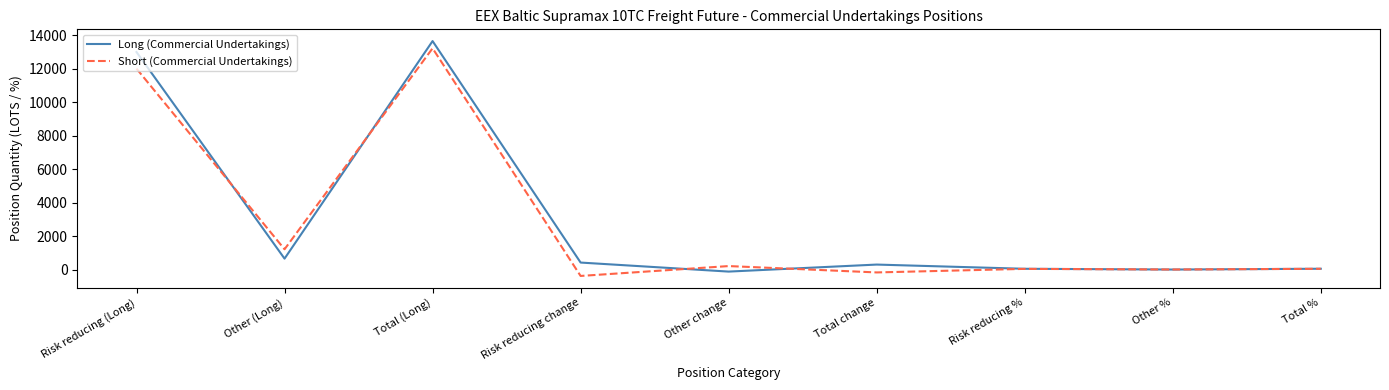

In Short (Commercial Undertakings), how many points are higher than both neighbors (excluding endpoints)?

3